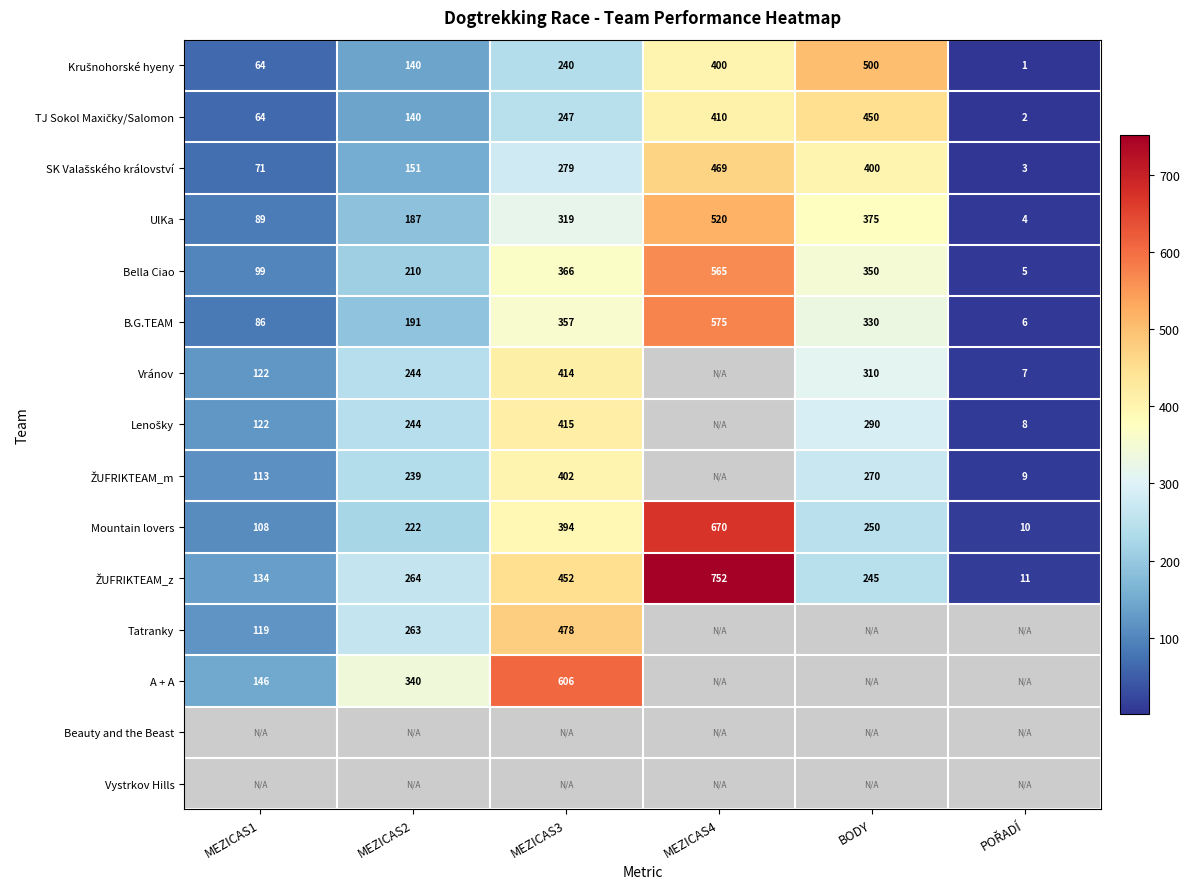

Where does the Mountain lovers series first go above 250?

MEZICAS3